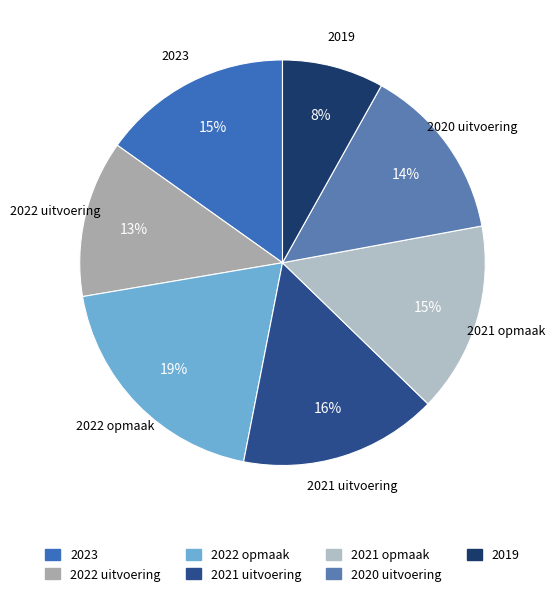

Is it true that 2022 uitvoering is 1% of the pie?

False